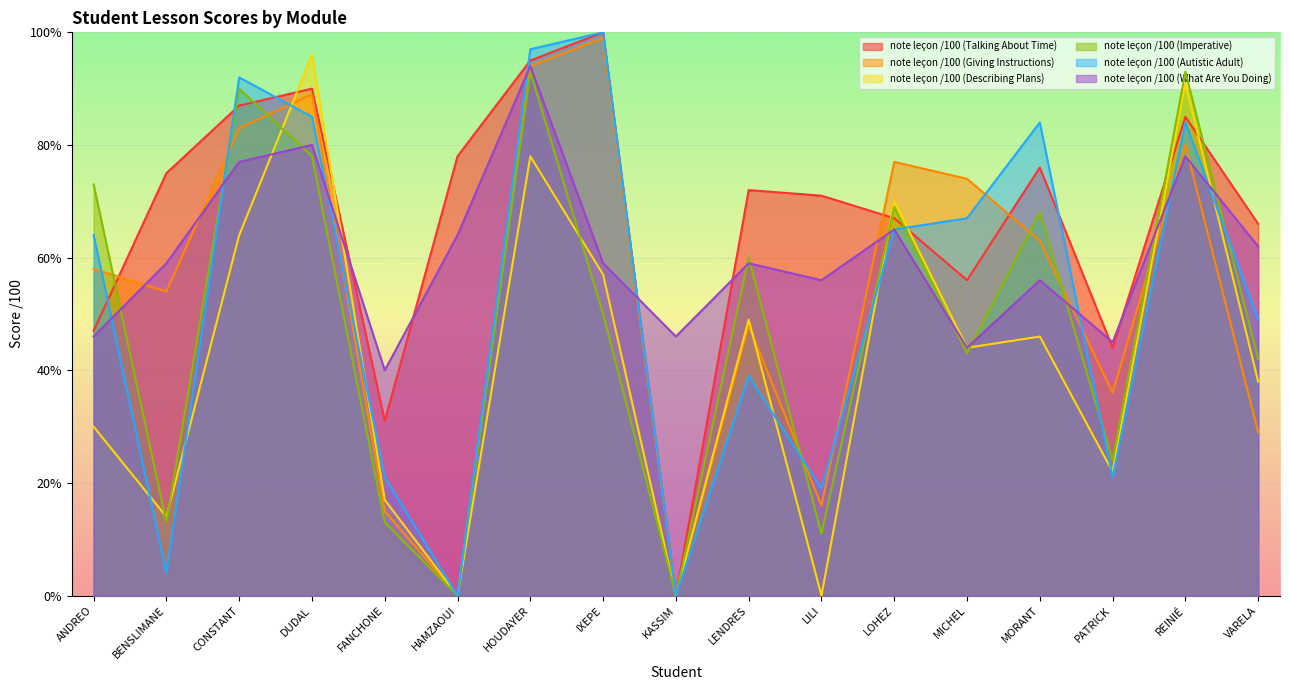

What is the sum of all note leçon /100 (Talking About Time) values?

1140